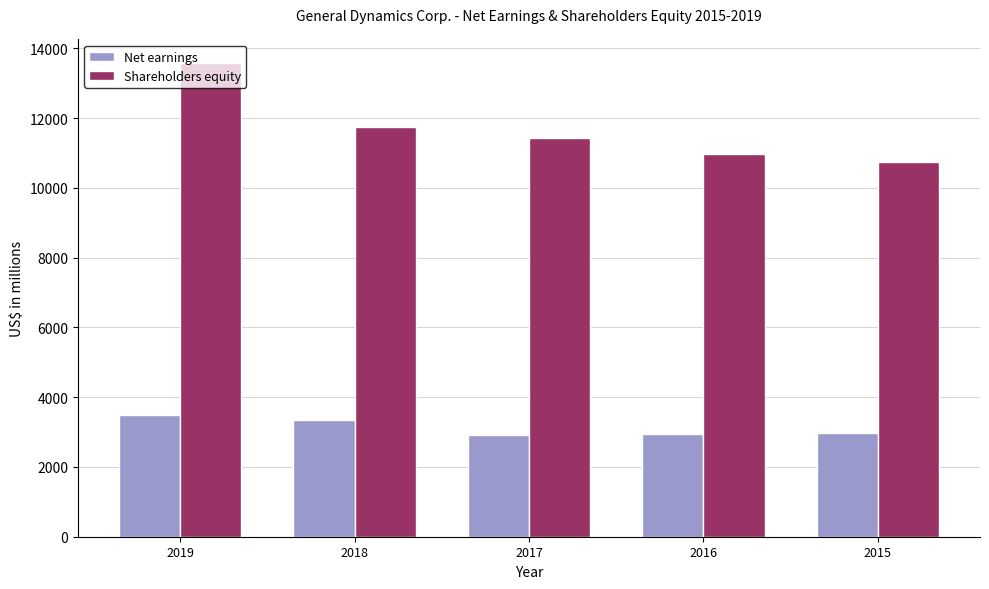

What is the spread (max minus min) of values at 2019?

10093